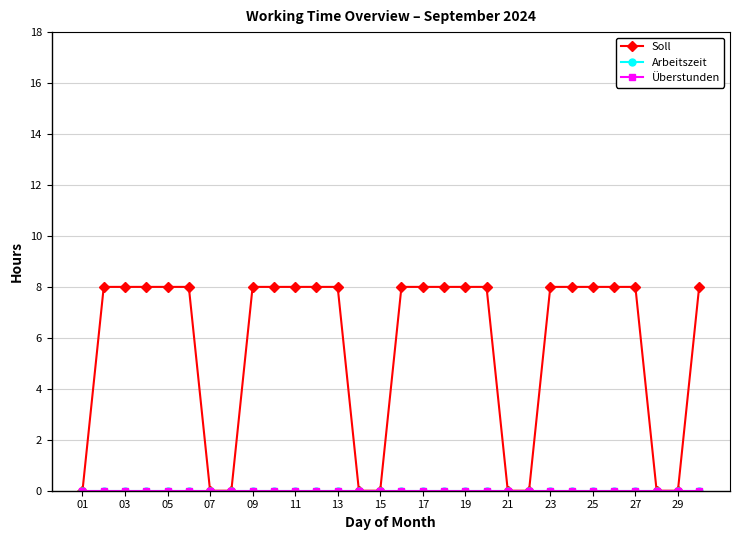

True or false: Arbeitszeit and Überstunden intersect in this chart.

False